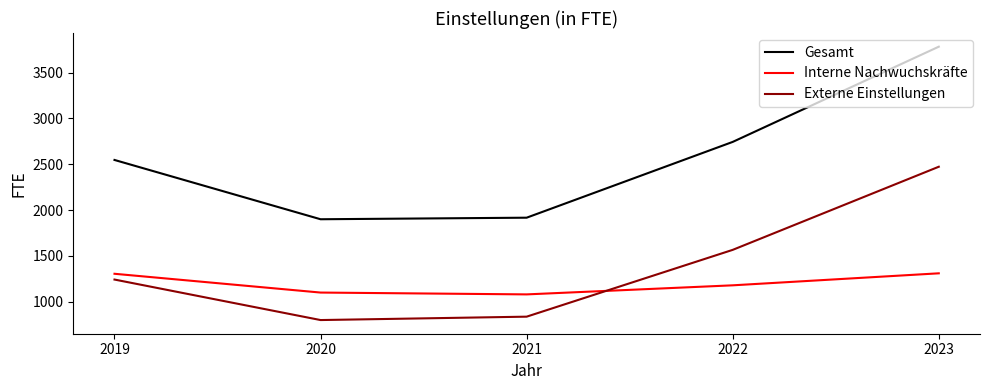

Read the Externe Einstellungen value at 2023, to the nearest 10.

2470